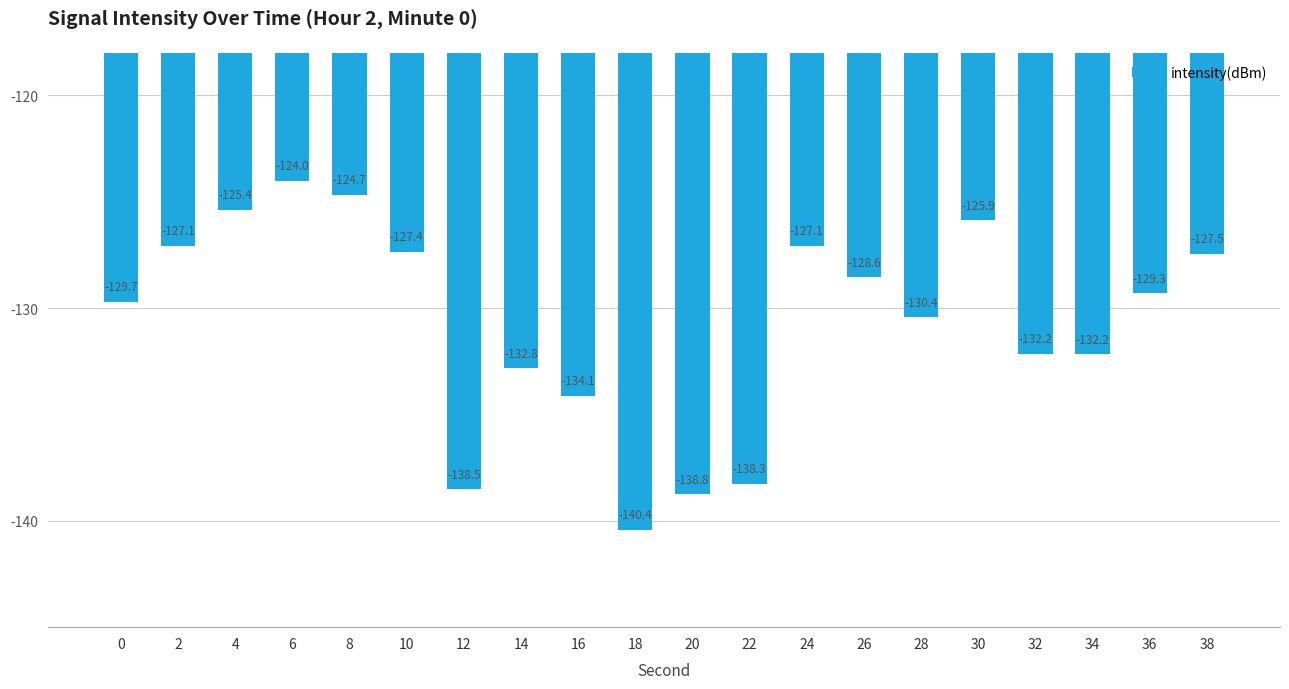

What is the value of the 13th bar from the left?

-127.1